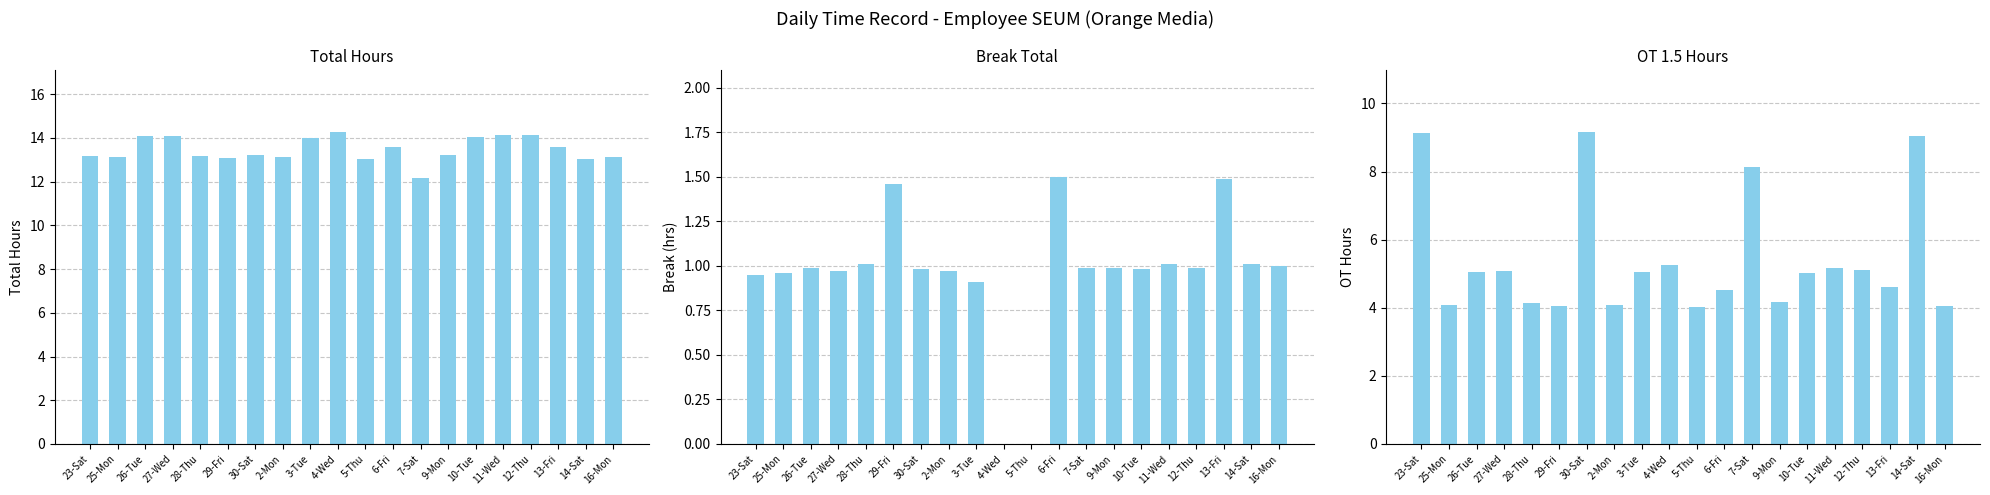

What is the difference between the second highest and second lowest values in the Total Hours series?

1.1